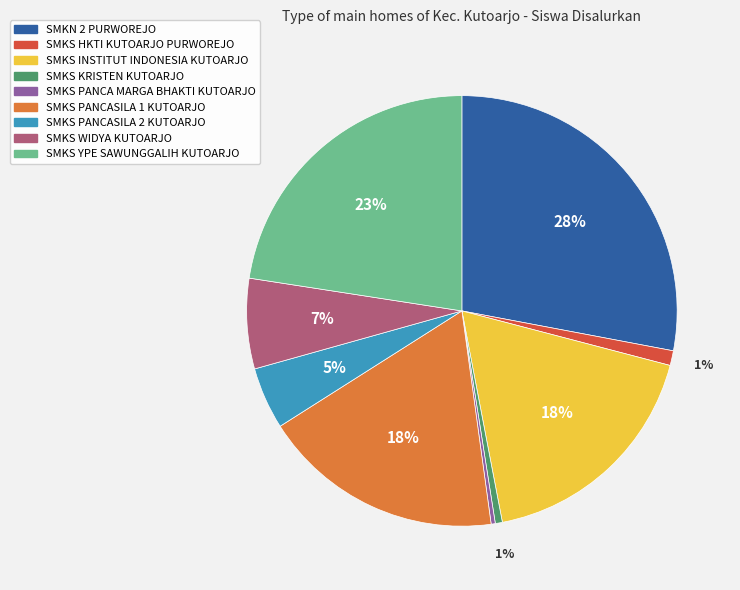

Is it true that SMKS HKTI KUTOARJO PURWOREJO is 1% of the pie?

True